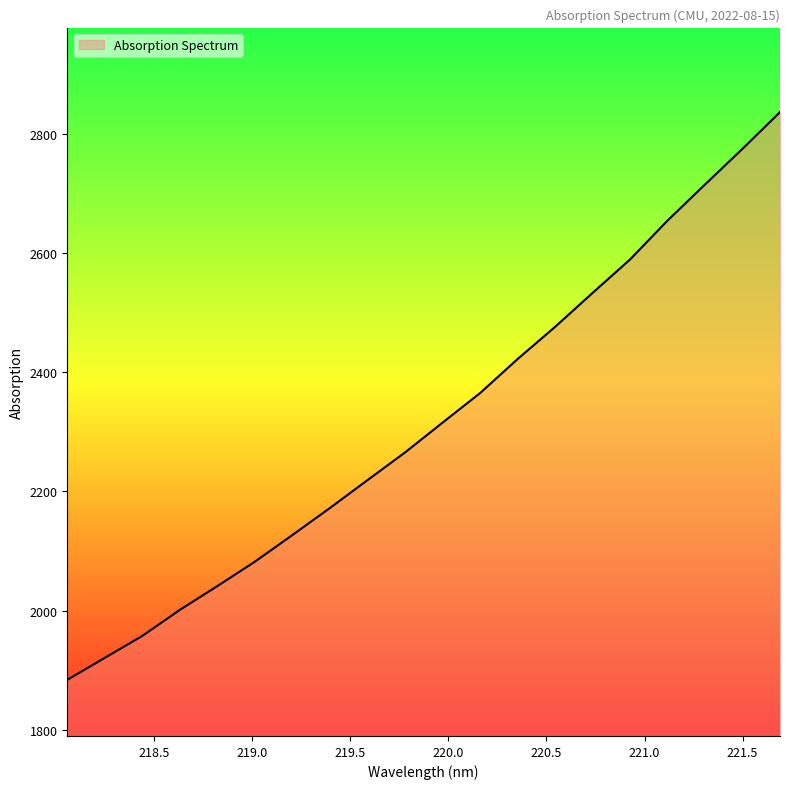

What is the maximum value shown in the chart?

2836.8